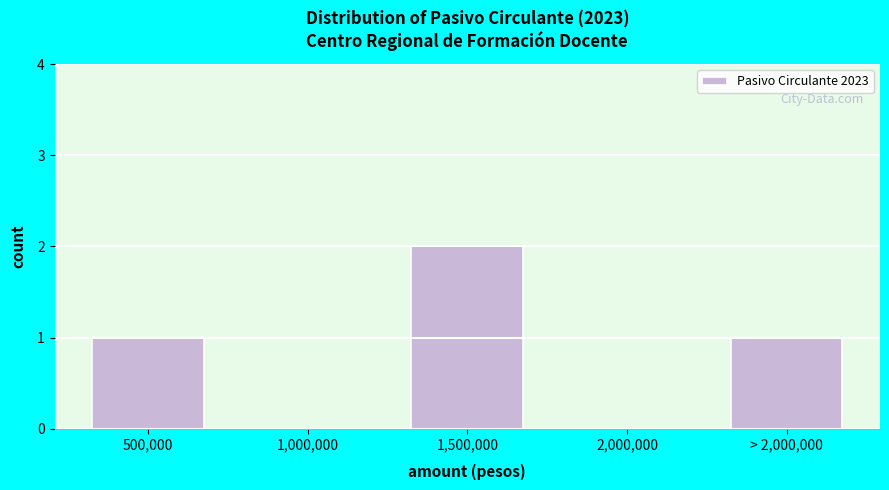

Reading right to left, list all the values displayed in this chart.

> 2,000,000=1	2,000,000=0	1,500,000=2	1,000,000=0	500,000=1